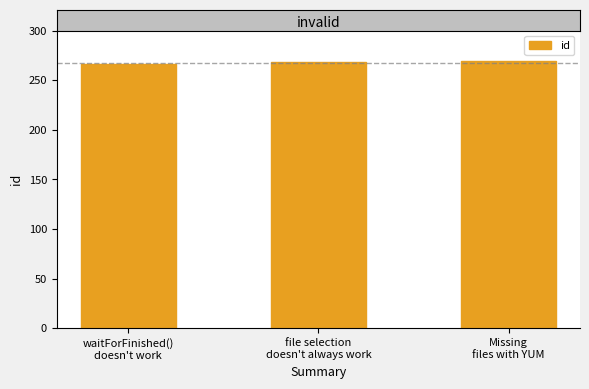

How many categories are shown in the chart?

3